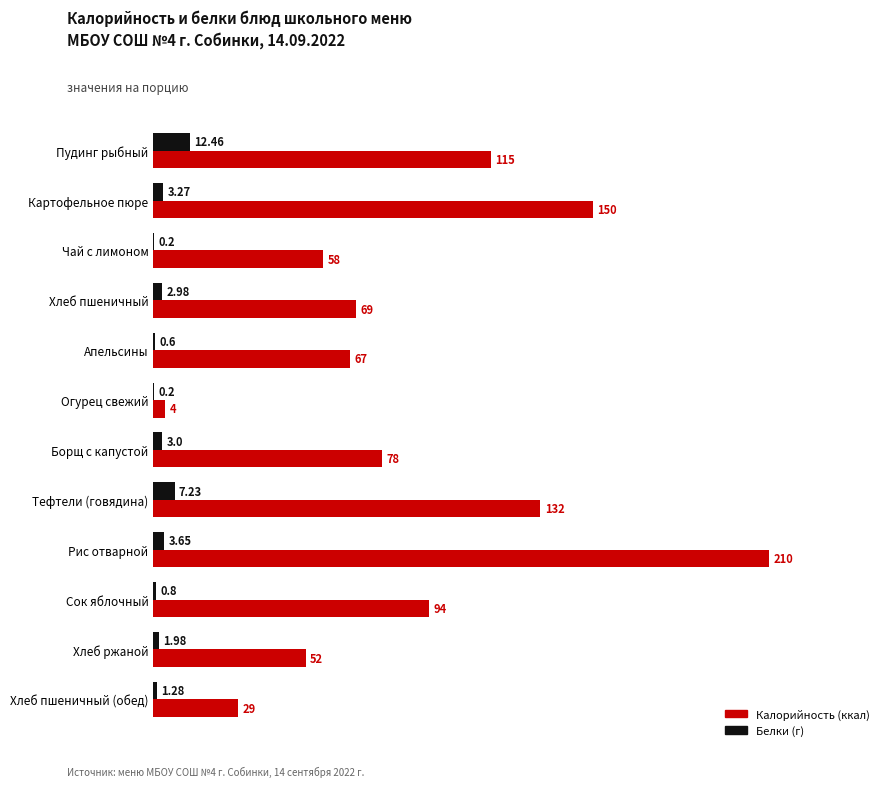

Where is Белки (г) nearest to the value 6?

Тефтели (говядина)